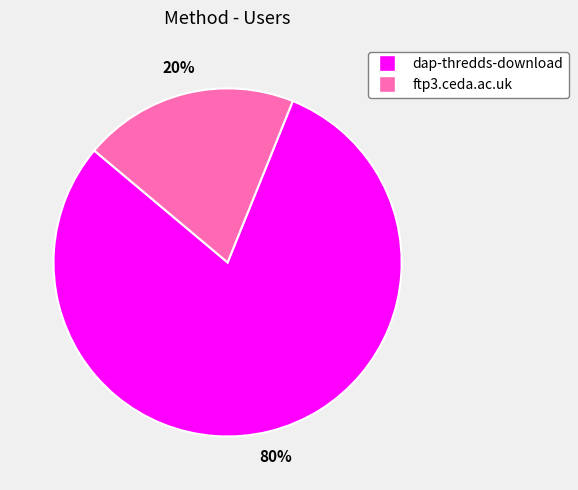

Combined, do dap-thredds-download and ftp3.ceda.ac.uk account for over 50%?

Yes